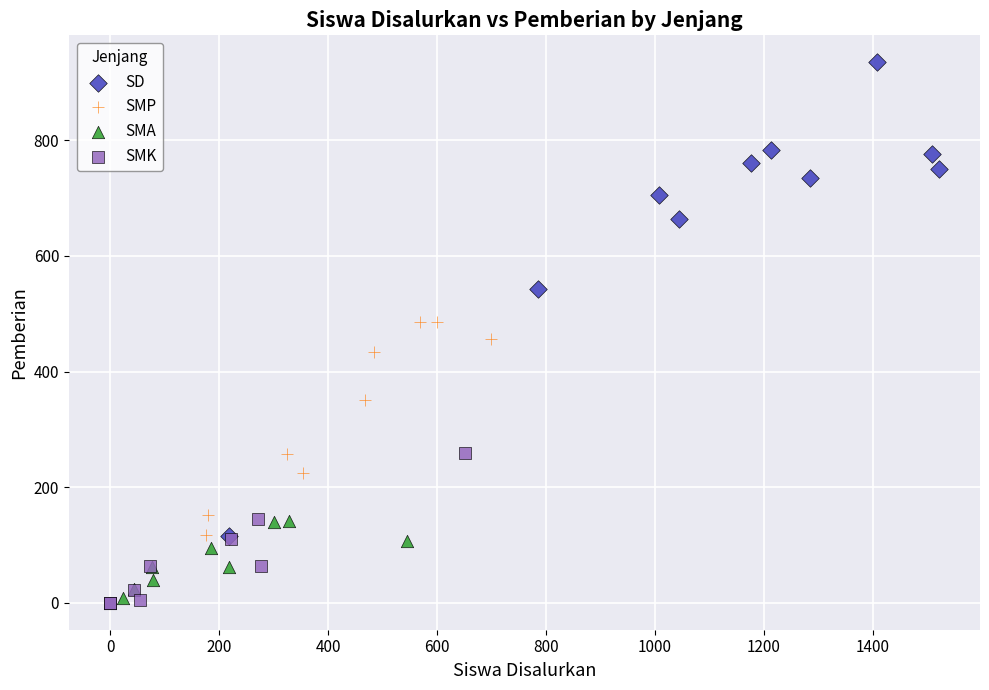

Which series has the largest Y range (max minus min)?

SD